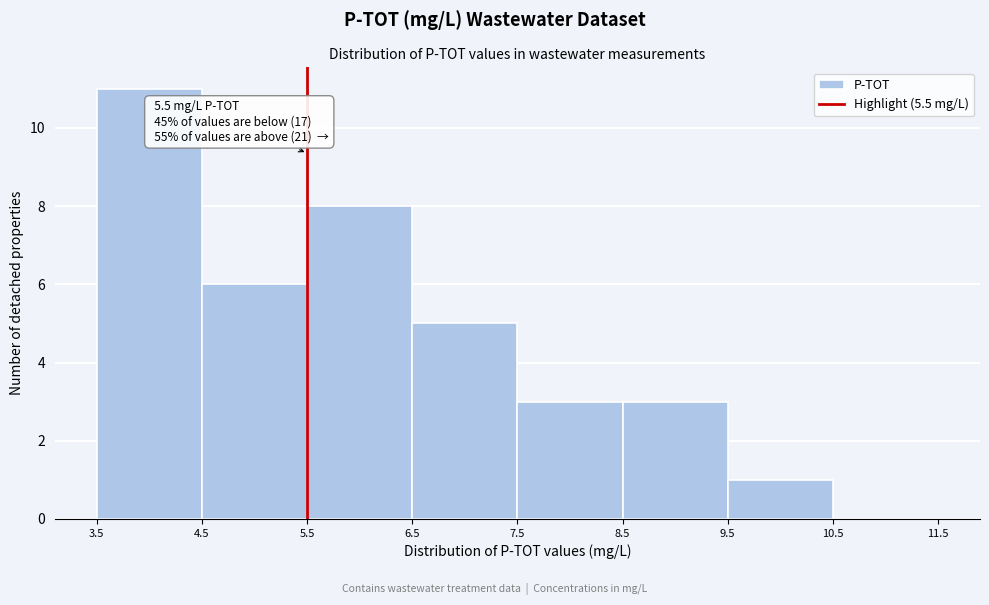

Which range on the x-axis has the tallest bar?

3.5 to 4.5